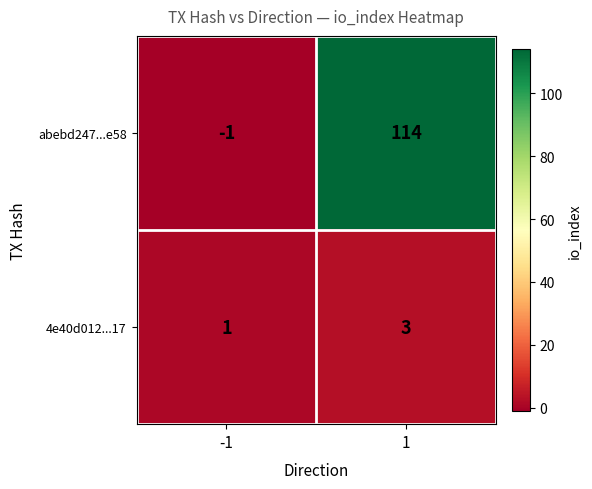

Is it true that abebd247...e58 equals -2 at -1?

False